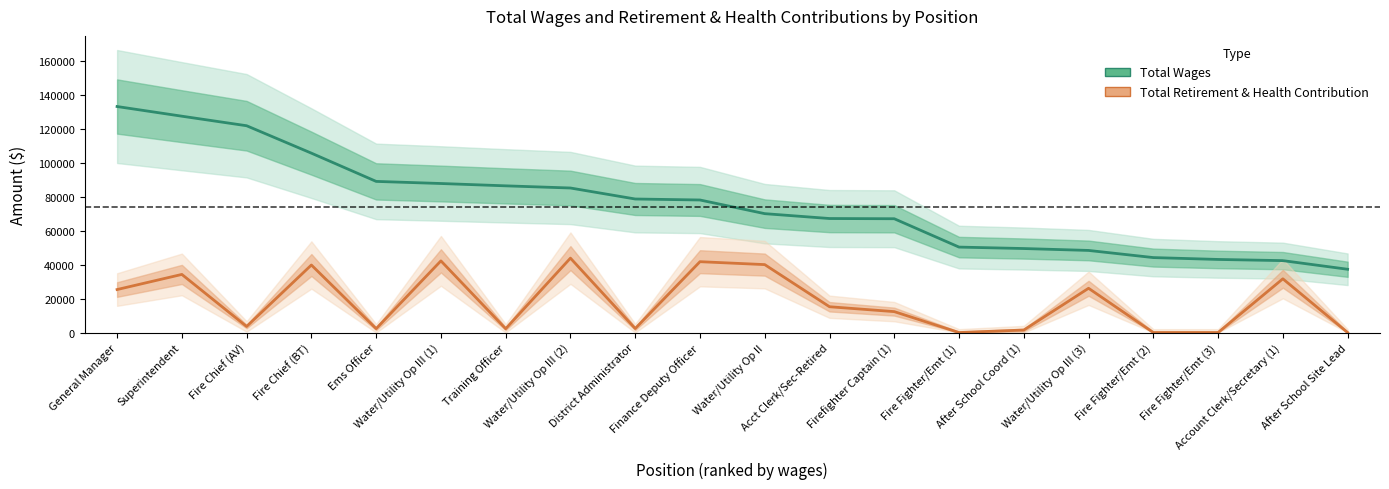

Reading left to right, transcribe all the data shown in this chart.

Total Wages: General Manager=133121	Superintendent=127422	Fire Chief (AV)=121801	Fire Chief (BT)=105655	Ems Officer=89018	Water/Utility Op III (1)=87775	Training Officer=86404	Water/Utility Op III (2)=85127	District Administrator=78651	Finance Deputy Officer=78067	Water/Utility Op II=70022	Acct Clerk/Sec-Retired=67153	Firefighter Captain (1)=67025	Fire Fighter/Emt (1)=50326	After School Coord (1)=49477	Water/Utility Op III (3)=48356	Fire Fighter/Emt (2)=44149	Fire Fighter/Emt (3)=43051	Account Clerk/Secretary (1)=42356	After School Site Lead=37267
Total Retirement & Health Contribution: General Manager=25319	Superintendent=34227	Fire Chief (AV)=3578	Fire Chief (BT)=39774	Ems Officer=2293	Water/Utility Op III (1)=42211	Training Officer=2253	Water/Utility Op III (2)=43825	District Administrator=2360	Finance Deputy Officer=41730	Water/Utility Op II=40009	Acct Clerk/Sec-Retired=15194	Firefighter Captain (1)=12319	Fire Fighter/Emt (1)=0	After School Coord (1)=1484	Water/Utility Op III (3)=26067	Fire Fighter/Emt (2)=0	Fire Fighter/Emt (3)=0	Account Clerk/Secretary (1)=31644	After School Site Lead=0